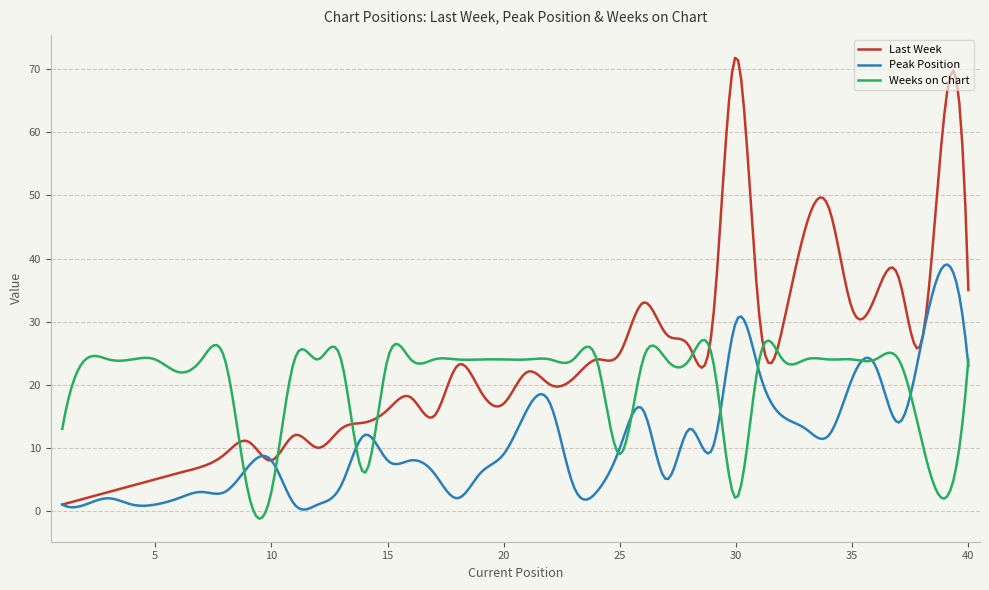

Which series has the largest range (max minus min)?

Last Week